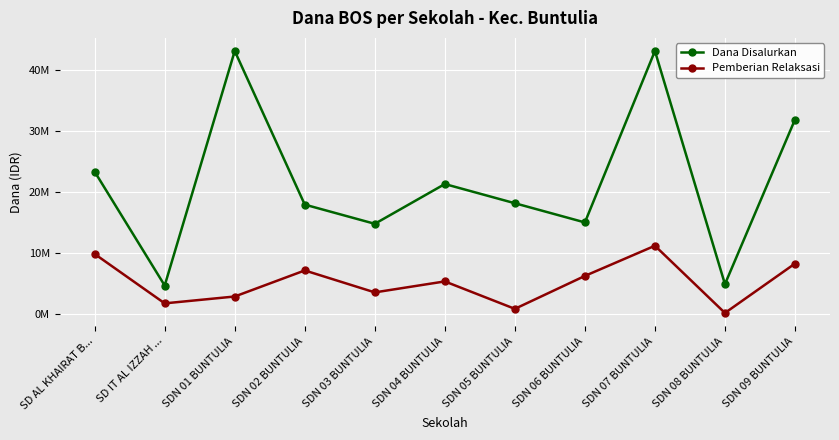

The Pemberian Relaksasi series shows 6300000 at SDN 06 BUNTULIA. True or false?

True